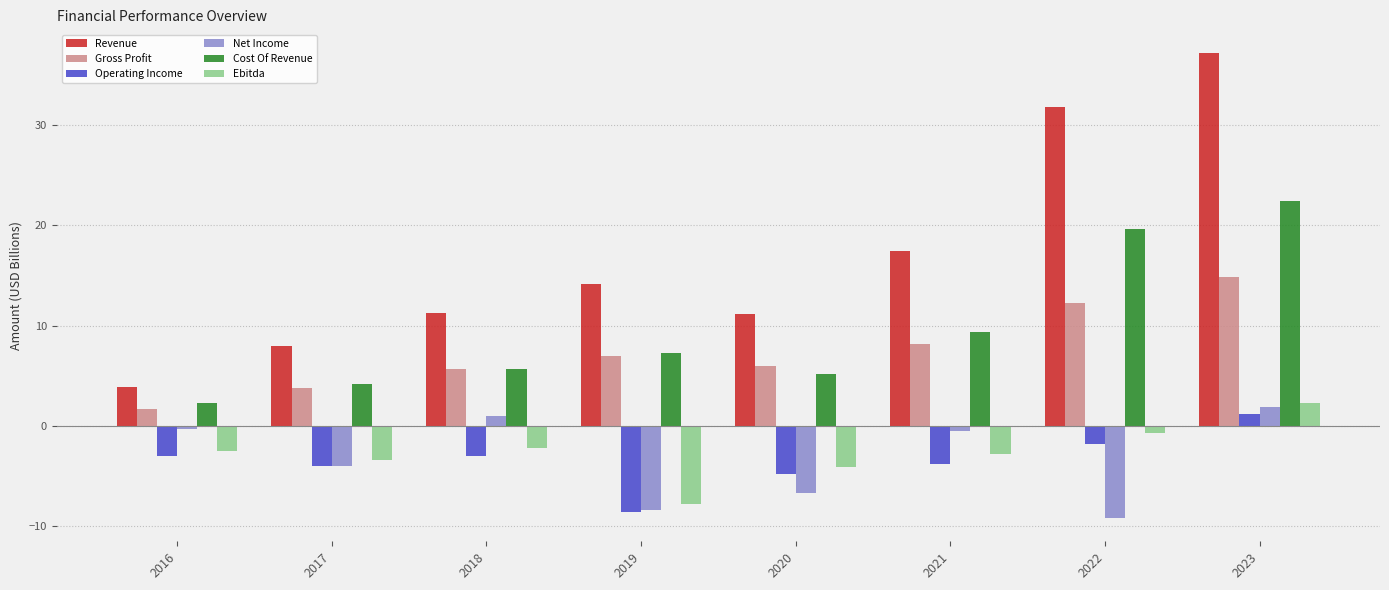

How many bars are there in total?

48